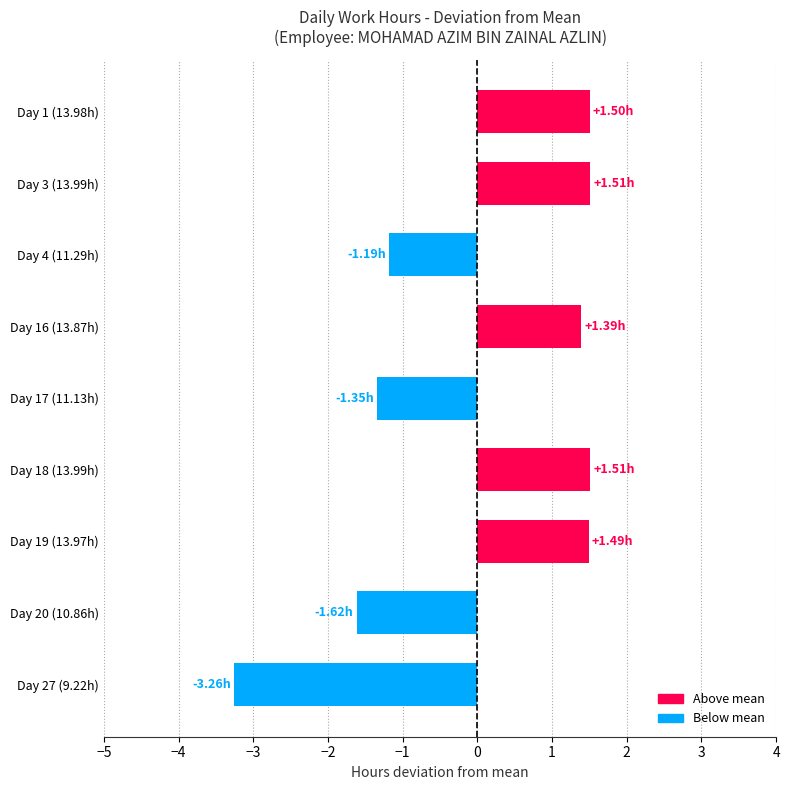

Between Day 4 (11.29h) and Day 19 (13.97h), which is larger?

Day 19 (13.97h)